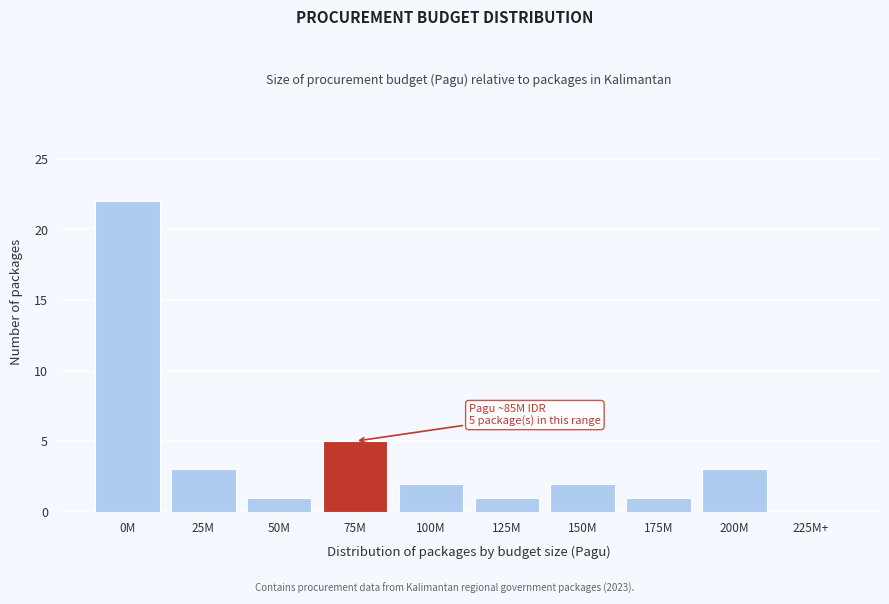

Reading left to right, transcribe all the data shown in this chart.

0M=22	25M=3	50M=1	75M=5	100M=2	125M=1	150M=2	175M=1	200M=3	225M+=0